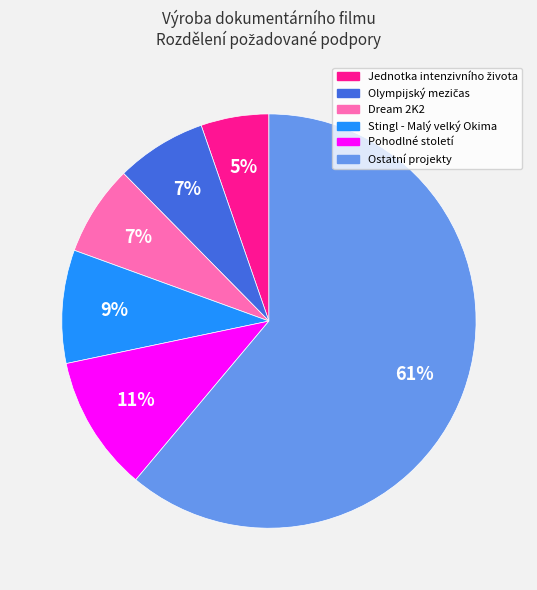

Is there any slice that represents more than half of the pie?

Yes